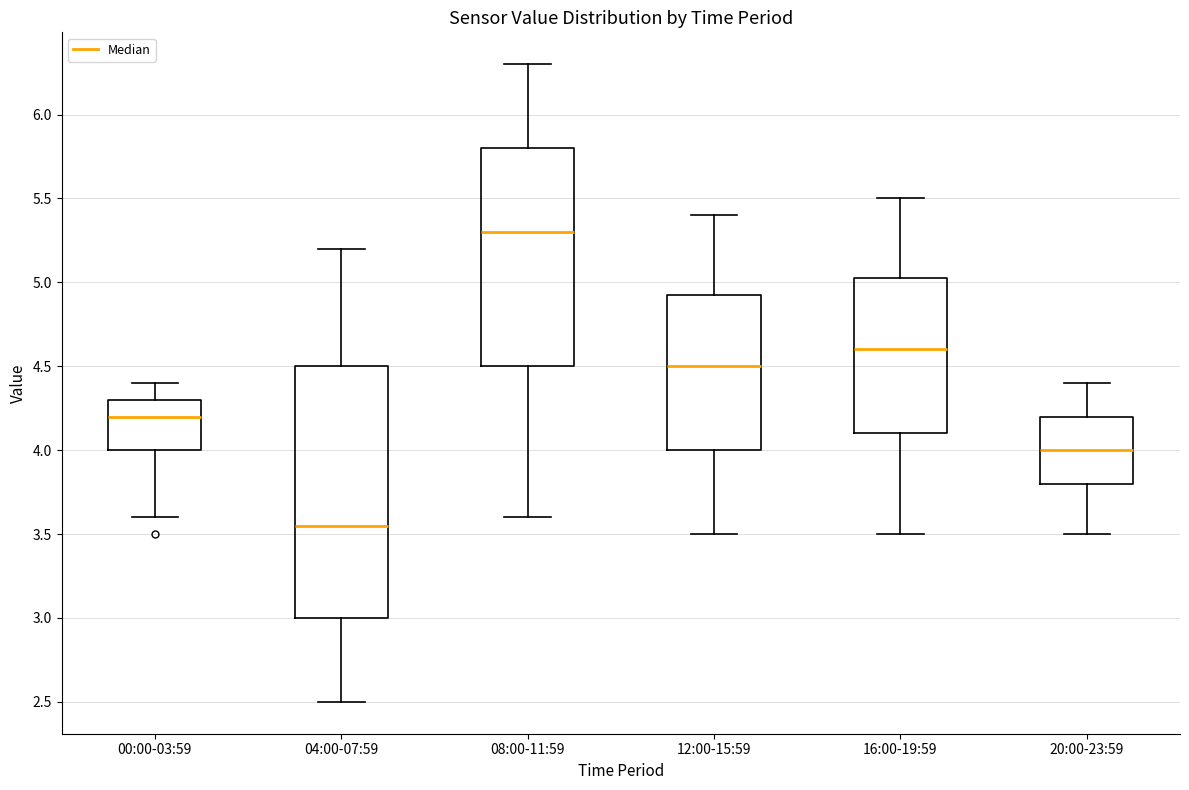

Reading left to right, transcribe this box plot: for each box, give where its median line is, the range the box spans, and where its two whiskers end, as read against the y-axis. The values are not printed on the chart, so give them approximately, as read against the axis.

00:00-03:59: median 4.20, box 4.00 to 4.30, whiskers 3.60 to 4.40
04:00-07:59: median 3.55, box 3.00 to 4.50, whiskers 2.50 to 5.20
08:00-11:59: median 5.30, box 4.50 to 5.80, whiskers 3.60 to 6.30
12:00-15:59: median 4.50, box 4.00 to 4.95, whiskers 3.50 to 5.40
16:00-19:59: median 4.60, box 4.10 to 5.05, whiskers 3.50 to 5.50
20:00-23:59: median 4.00, box 3.80 to 4.20, whiskers 3.50 to 4.40